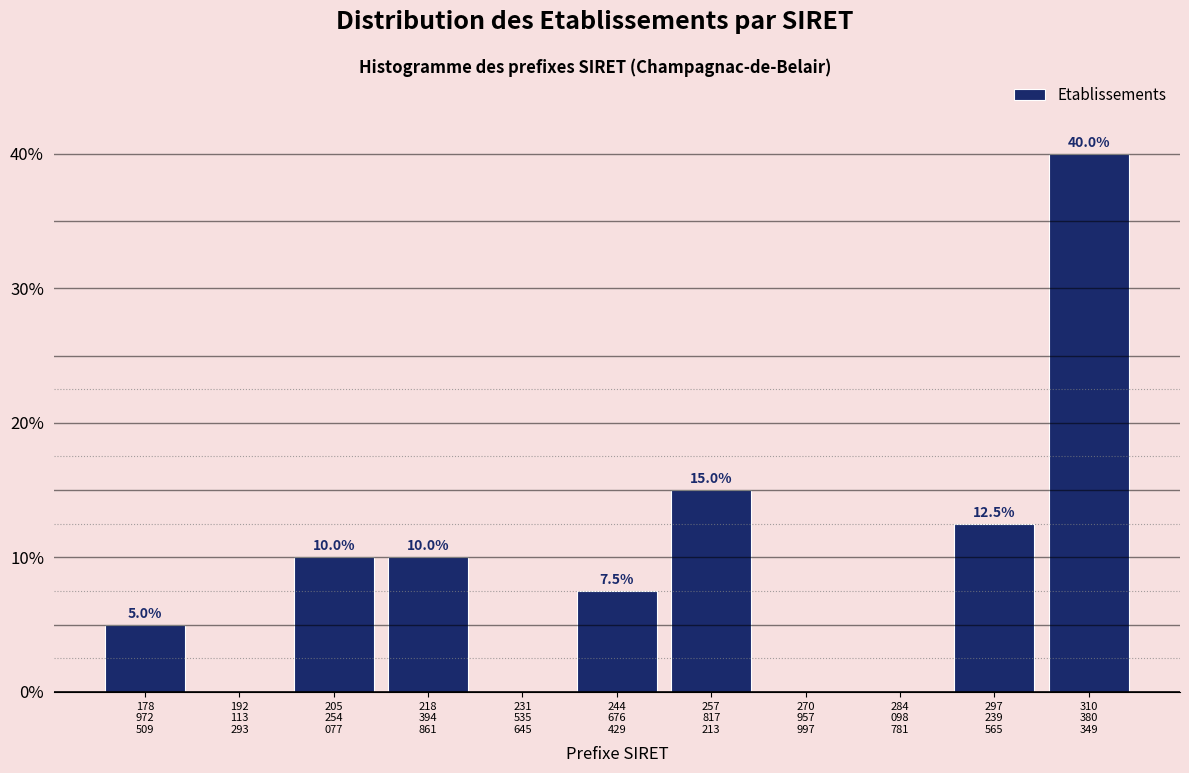

What is the sum of all values?

100.0